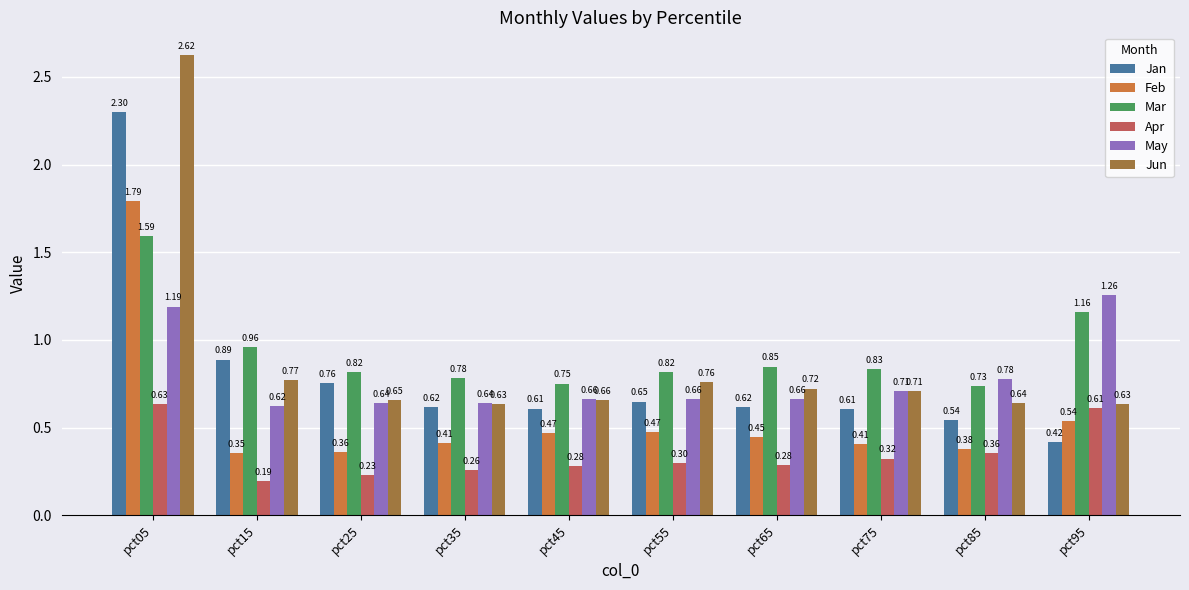

Count the number of data series in this chart.

6